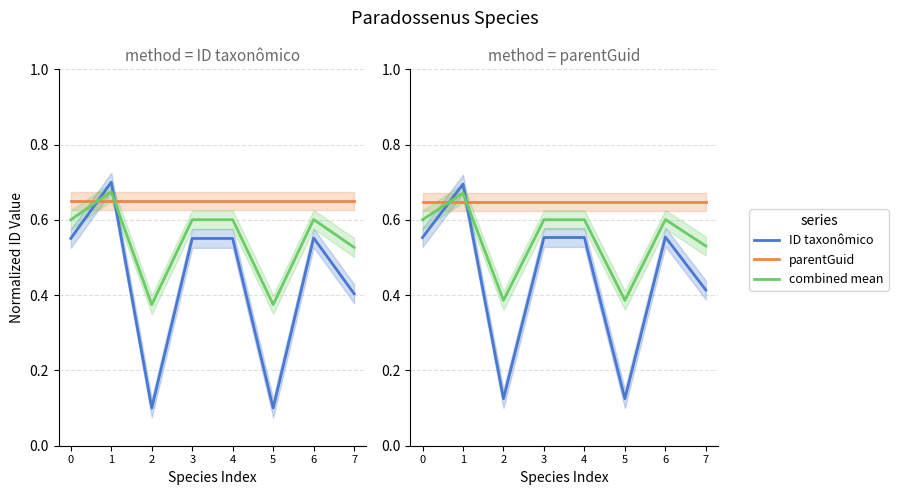

What are all the series names shown in the legend?

ID taxonômico, parentGuid, combined mean